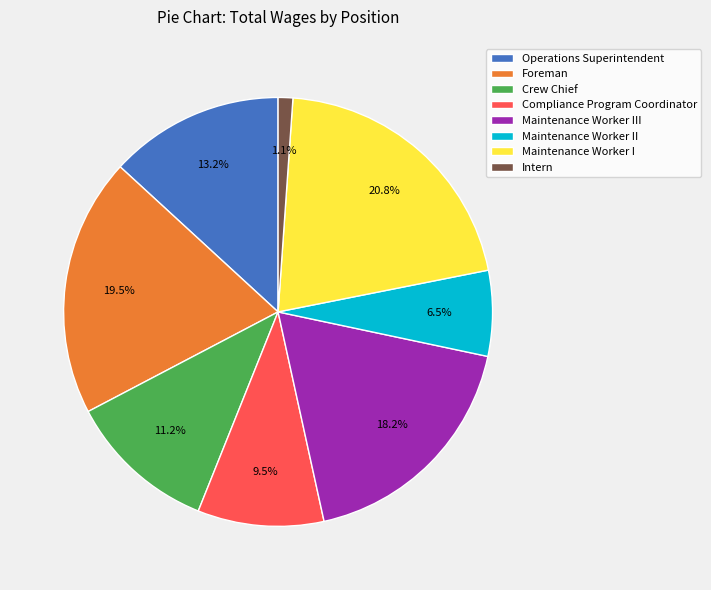

Which category has the biggest portion of the pie?

Maintenance Worker I